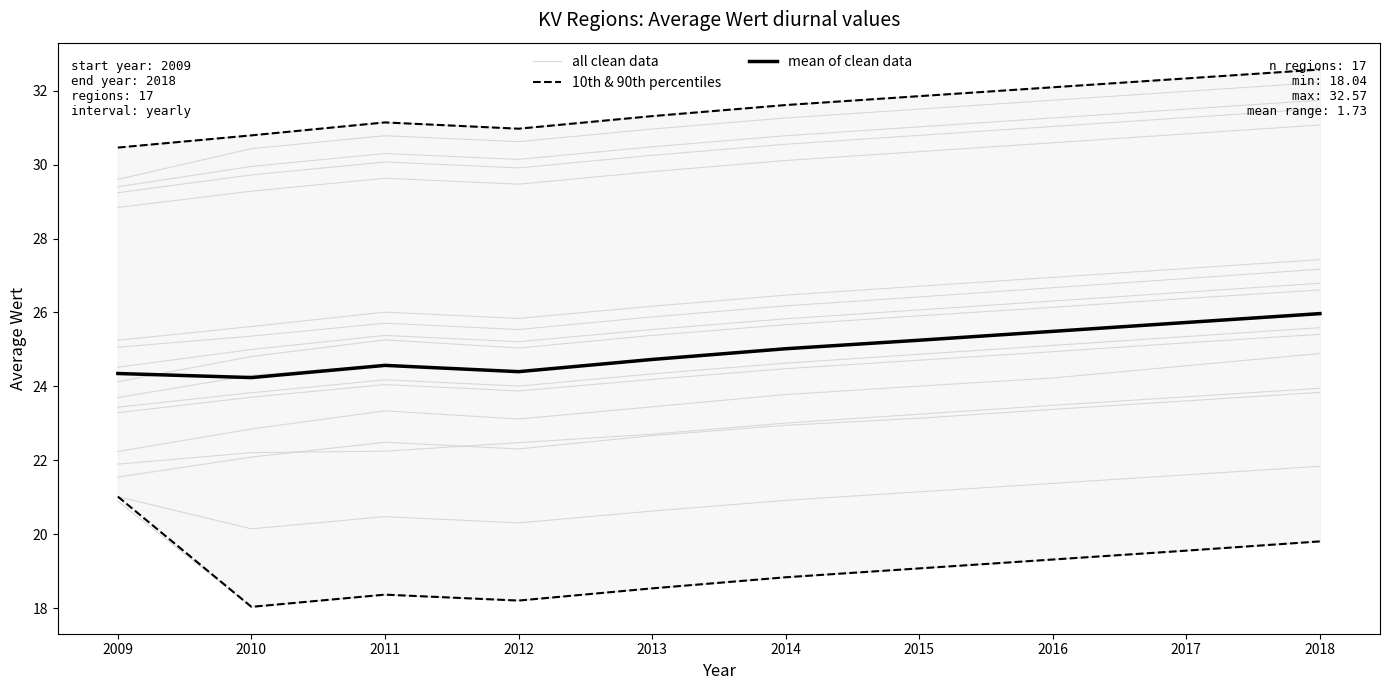

Between 2010 and 2015, which series saw the biggest shift?

all clean data